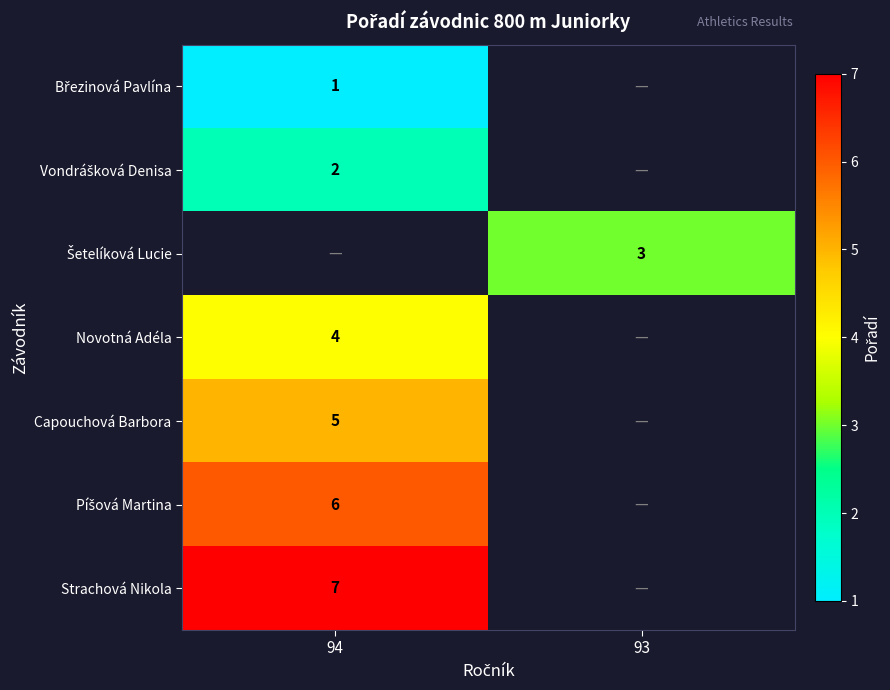

True or false: Strachová Nikola has a value of 7 at 94.

True